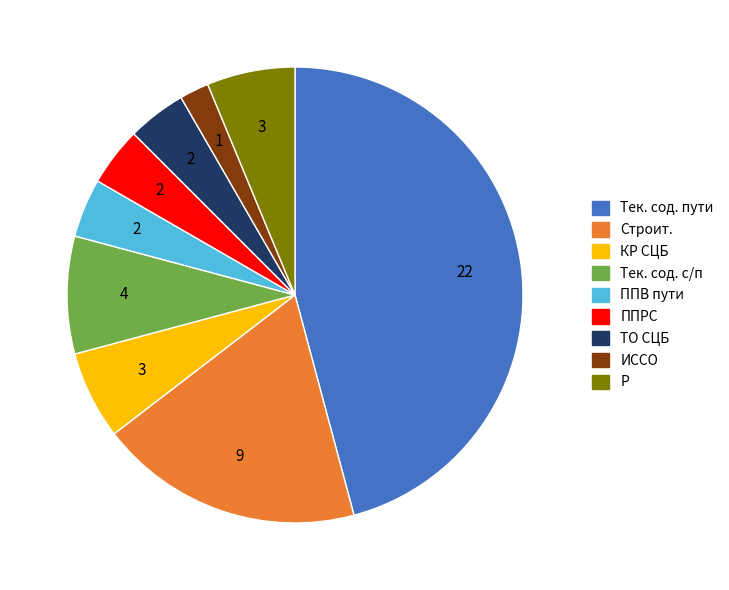

How many slices are in this pie chart?

9